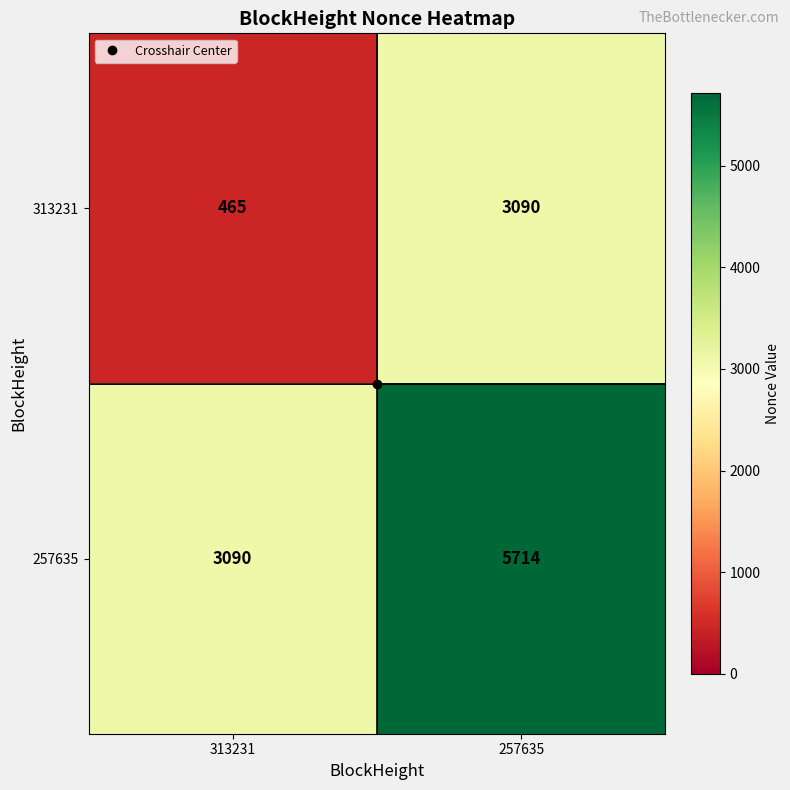

What is the difference between the 257635 values at 313231 and 257635?

2624